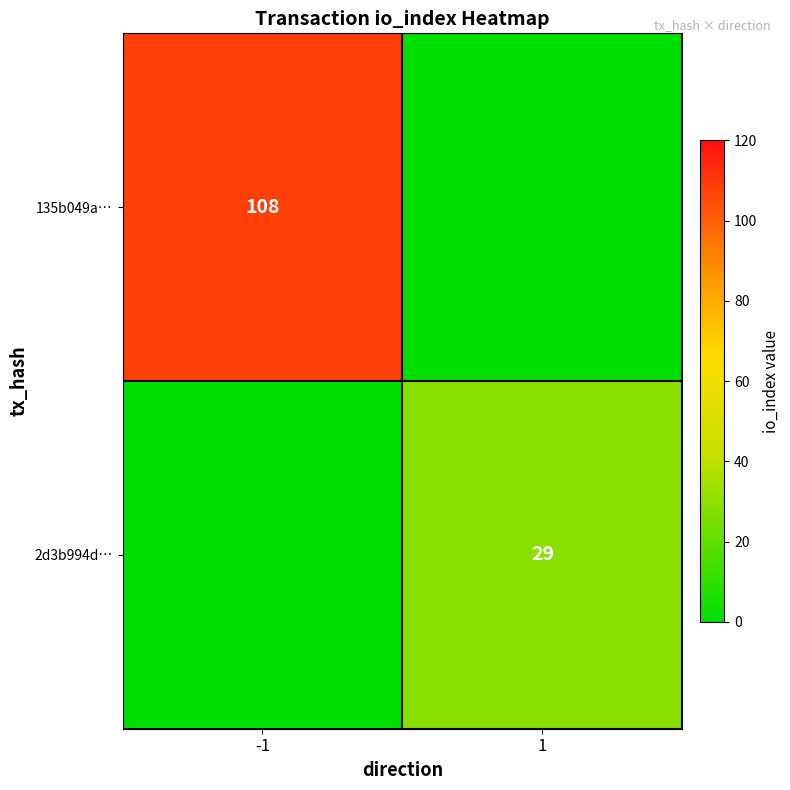

How many data points does each series have?

2